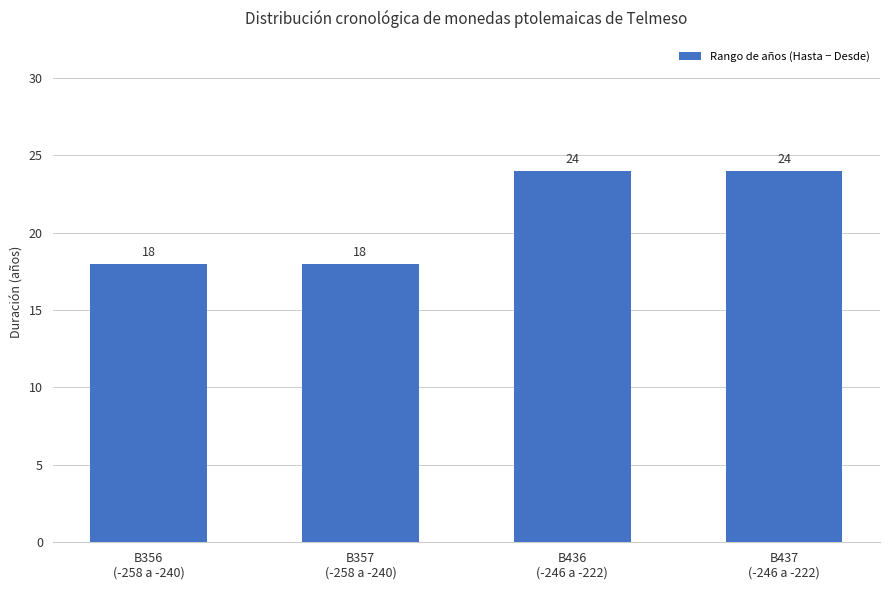

Does the chart contain stacked bars?

No